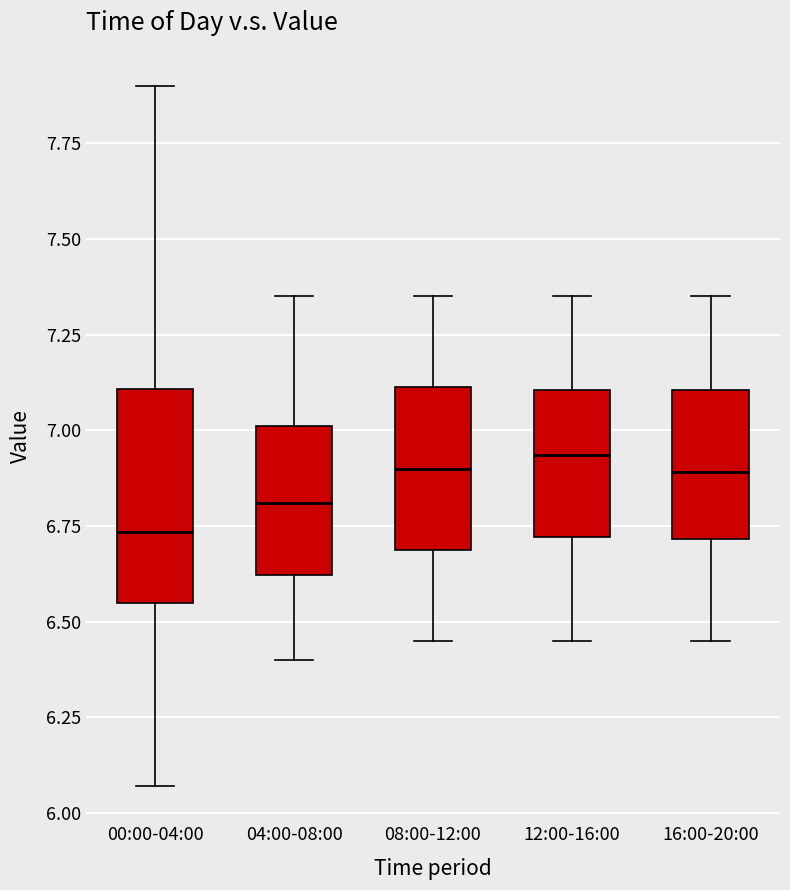

Where is the lower edge of the box for 04:00-08:00 on the y-axis? The values are not printed on the chart, so give them approximately, as read against the axis.

6.60